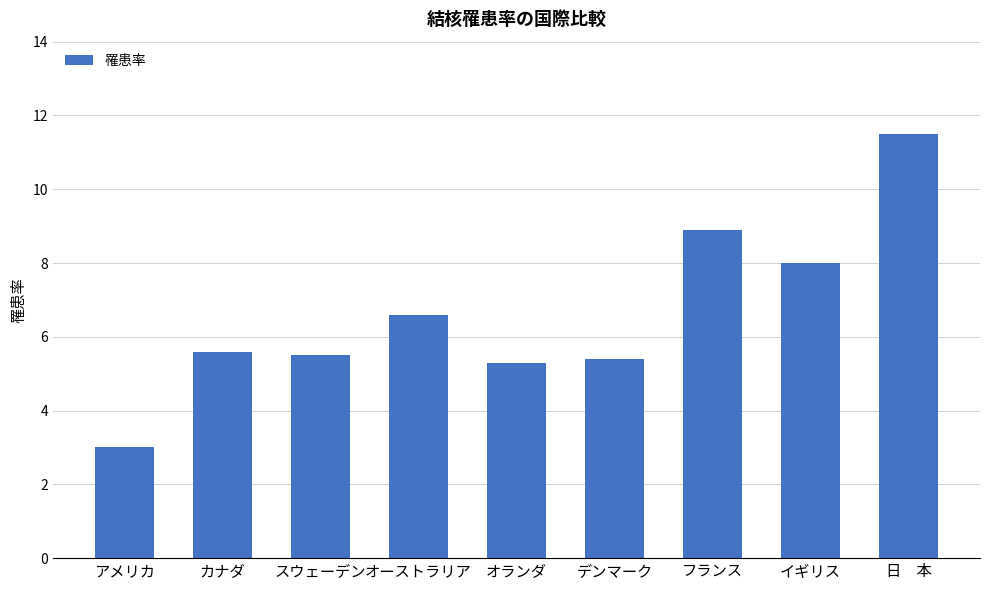

How many values are below 5?

1